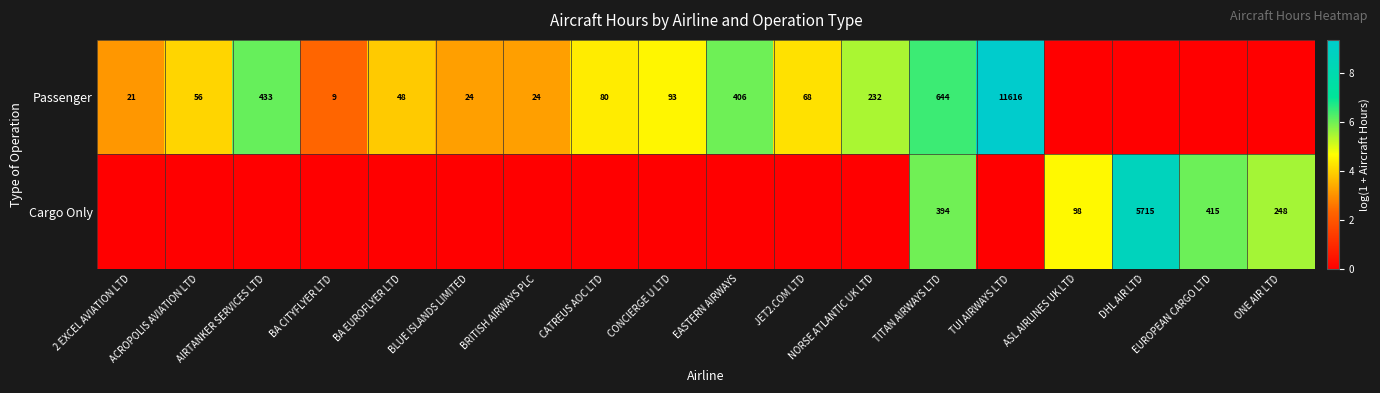

The Cargo Only series shows 5715 at DHL AIR LTD. True or false?

True